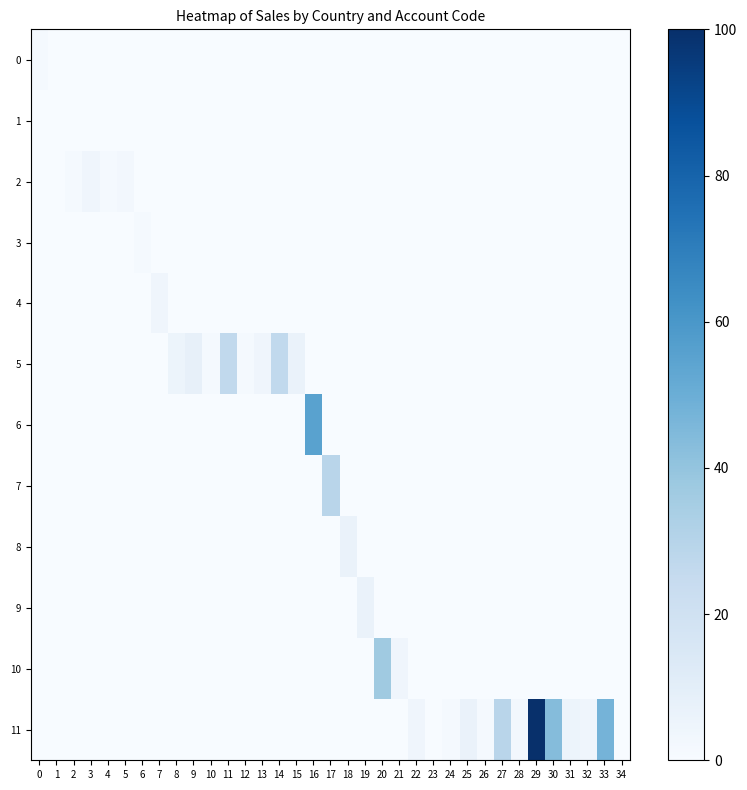

Reading left to right, transcribe all the data shown in this chart.

0: 0=1.3	1=0.0	2=0.0	3=0.0	4=0.0	5=0.0	6=0.0	7=0.0	8=0.0	9=0.0	10=0.0	11=0.0	12=0.0	13=0.0	14=0.0	15=0.0	16=0.0	17=0.0	18=0.0	19=0.0	20=0.0	21=0.0	22=0.0	23=0.0	24=0.0	25=0.0	26=0.0	27=0.0	28=0.0	29=0.0	30=0.0	31=0.0	32=0.0	33=0.0	34=0.0
1: 0=0.0	1=0.0	2=0.0	3=0.0	4=0.0	5=0.0	6=0.0	7=0.0	8=0.0	9=0.0	10=0.0	11=0.0	12=0.0	13=0.0	14=0.0	15=0.0	16=0.0	17=0.0	18=0.0	19=0.0	20=0.0	21=0.0	22=0.0	23=0.0	24=0.0	25=0.0	26=0.0	27=0.0	28=0.0	29=0.0	30=0.0	31=0.0	32=0.0	33=0.0	34=0.0
2: 0=0.0	1=0.0	2=1.3	3=3.9	4=1.3	5=2.6	6=0.0	7=0.0	8=0.0	9=0.0	10=0.0	11=0.0	12=0.0	13=0.0	14=0.0	15=0.0	16=0.0	17=0.0	18=0.0	19=0.0	20=0.0	21=0.0	22=0.0	23=0.0	24=0.0	25=0.0	26=0.0	27=0.0	28=0.0	29=0.0	30=0.0	31=0.0	32=0.0	33=0.0	34=0.0
3: 0=0.0	1=0.0	2=0.0	3=0.0	4=0.0	5=0.0	6=1.3	7=0.0	8=0.0	9=0.0	10=0.0	11=0.0	12=0.0	13=0.0	14=0.0	15=0.0	16=0.0	17=0.0	18=0.0	19=0.0	20=0.0	21=0.0	22=0.0	23=0.0	24=0.0	25=0.0	26=0.0	27=0.0	28=0.0	29=0.0	30=0.0	31=0.0	32=0.0	33=0.0	34=0.0
4: 0=0.0	1=0.0	2=0.0	3=0.0	4=0.0	5=0.0	6=0.0	7=3.9	8=0.0	9=0.0	10=0.0	11=0.0	12=0.0	13=0.0	14=0.0	15=0.0	16=0.0	17=0.0	18=0.0	19=0.0	20=0.0	21=0.0	22=0.0	23=0.0	24=0.0	25=0.0	26=0.0	27=0.0	28=0.0	29=0.0	30=0.0	31=0.0	32=0.0	33=0.0	34=0.0
5: 0=0.0	1=0.0	2=0.0	3=0.0	4=0.0	5=0.0	6=0.0	7=0.0	8=5.3	9=7.9	10=1.3	11=26.3	12=1.3	13=3.9	14=26.3	15=6.6	16=0.0	17=0.0	18=0.0	19=0.0	20=0.0	21=0.0	22=0.0	23=0.0	24=0.0	25=0.0	26=0.0	27=0.0	28=0.0	29=0.0	30=0.0	31=0.0	32=0.0	33=0.0	34=0.0
6: 0=0.0	1=0.0	2=0.0	3=0.0	4=0.0	5=0.0	6=0.0	7=0.0	8=0.0	9=0.0	10=0.0	11=0.0	12=0.0	13=0.0	14=0.0	15=0.0	16=55.3	17=0.0	18=0.0	19=0.0	20=0.0	21=0.0	22=0.0	23=0.0	24=0.0	25=0.0	26=0.0	27=0.0	28=0.0	29=0.0	30=0.0	31=0.0	32=0.0	33=0.0	34=0.0
7: 0=0.0	1=0.0	2=0.0	3=0.0	4=0.0	5=0.0	6=0.0	7=0.0	8=0.0	9=0.0	10=0.0	11=0.0	12=0.0	13=0.0	14=0.0	15=0.0	16=0.0	17=28.9	18=0.0	19=0.0	20=0.0	21=0.0	22=0.0	23=0.0	24=0.0	25=0.0	26=0.0	27=0.0	28=0.0	29=0.0	30=0.0	31=0.0	32=0.0	33=0.0	34=0.0
8: 0=0.0	1=0.0	2=0.0	3=0.0	4=0.0	5=0.0	6=0.0	7=0.0	8=0.0	9=0.0	10=0.0	11=0.0	12=0.0	13=0.0	14=0.0	15=0.0	16=0.0	17=0.0	18=6.6	19=0.0	20=0.0	21=0.0	22=0.0	23=0.0	24=0.0	25=0.0	26=0.0	27=0.0	28=0.0	29=0.0	30=0.0	31=0.0	32=0.0	33=0.0	34=0.0
9: 0=0.0	1=0.0	2=0.0	3=0.0	4=0.0	5=0.0	6=0.0	7=0.0	8=0.0	9=0.0	10=0.0	11=0.0	12=0.0	13=0.0	14=0.0	15=0.0	16=0.0	17=0.0	18=0.0	19=6.6	20=0.0	21=0.0	22=0.0	23=0.0	24=0.0	25=0.0	26=0.0	27=0.0	28=0.0	29=0.0	30=0.0	31=0.0	32=0.0	33=0.0	34=0.0
10: 0=0.0	1=0.0	2=0.0	3=0.0	4=0.0	5=0.0	6=0.0	7=0.0	8=0.0	9=0.0	10=0.0	11=0.0	12=0.0	13=0.0	14=0.0	15=0.0	16=0.0	17=0.0	18=0.0	19=0.0	20=36.8	21=3.9	22=0.0	23=0.0	24=0.0	25=0.0	26=0.0	27=0.0	28=0.0	29=0.0	30=0.0	31=0.0	32=0.0	33=0.0	34=0.0
11: 0=0.0	1=0.0	2=0.0	3=0.0	4=0.0	5=0.0	6=0.0	7=0.0	8=0.0	9=0.0	10=0.0	11=0.0	12=0.0	13=0.0	14=0.0	15=0.0	16=0.0	17=0.0	18=0.0	19=0.0	20=0.0	21=0.0	22=3.9	23=0.0	24=1.3	25=6.6	26=1.3	27=28.9	28=2.6	29=100.0	30=43.4	31=5.3	32=3.9	33=47.4	34=0.0